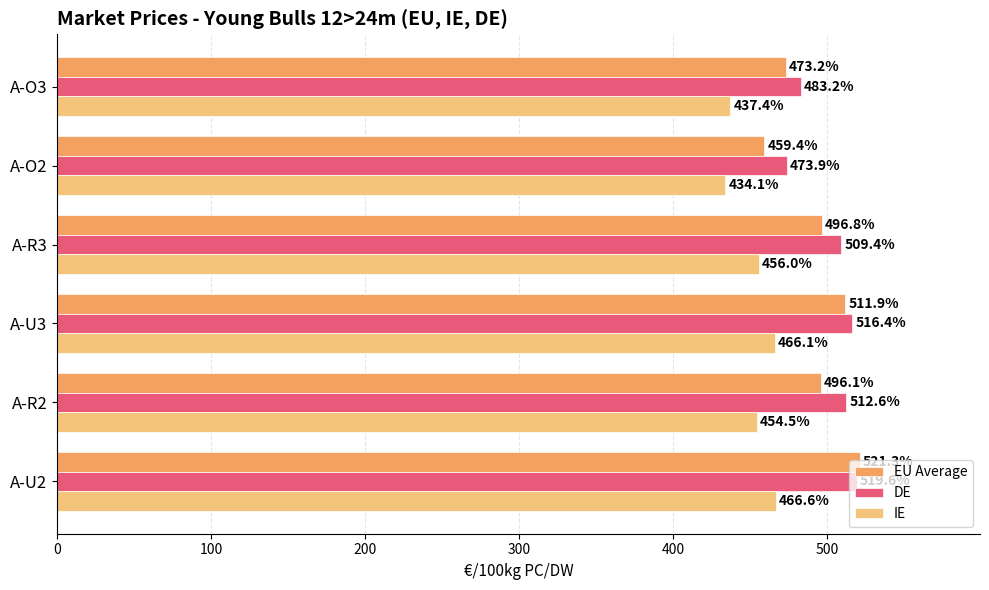

At which label is IE closest to 450?

A-R2